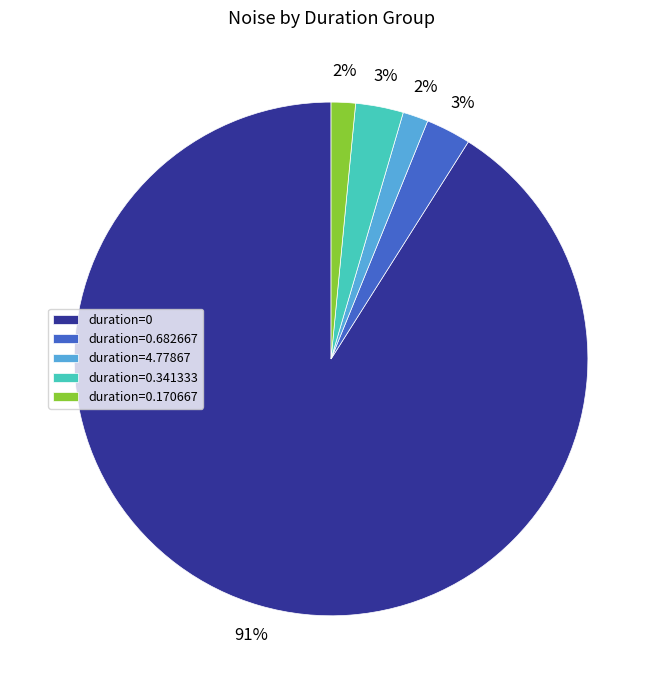

How many segments does this pie chart have?

5